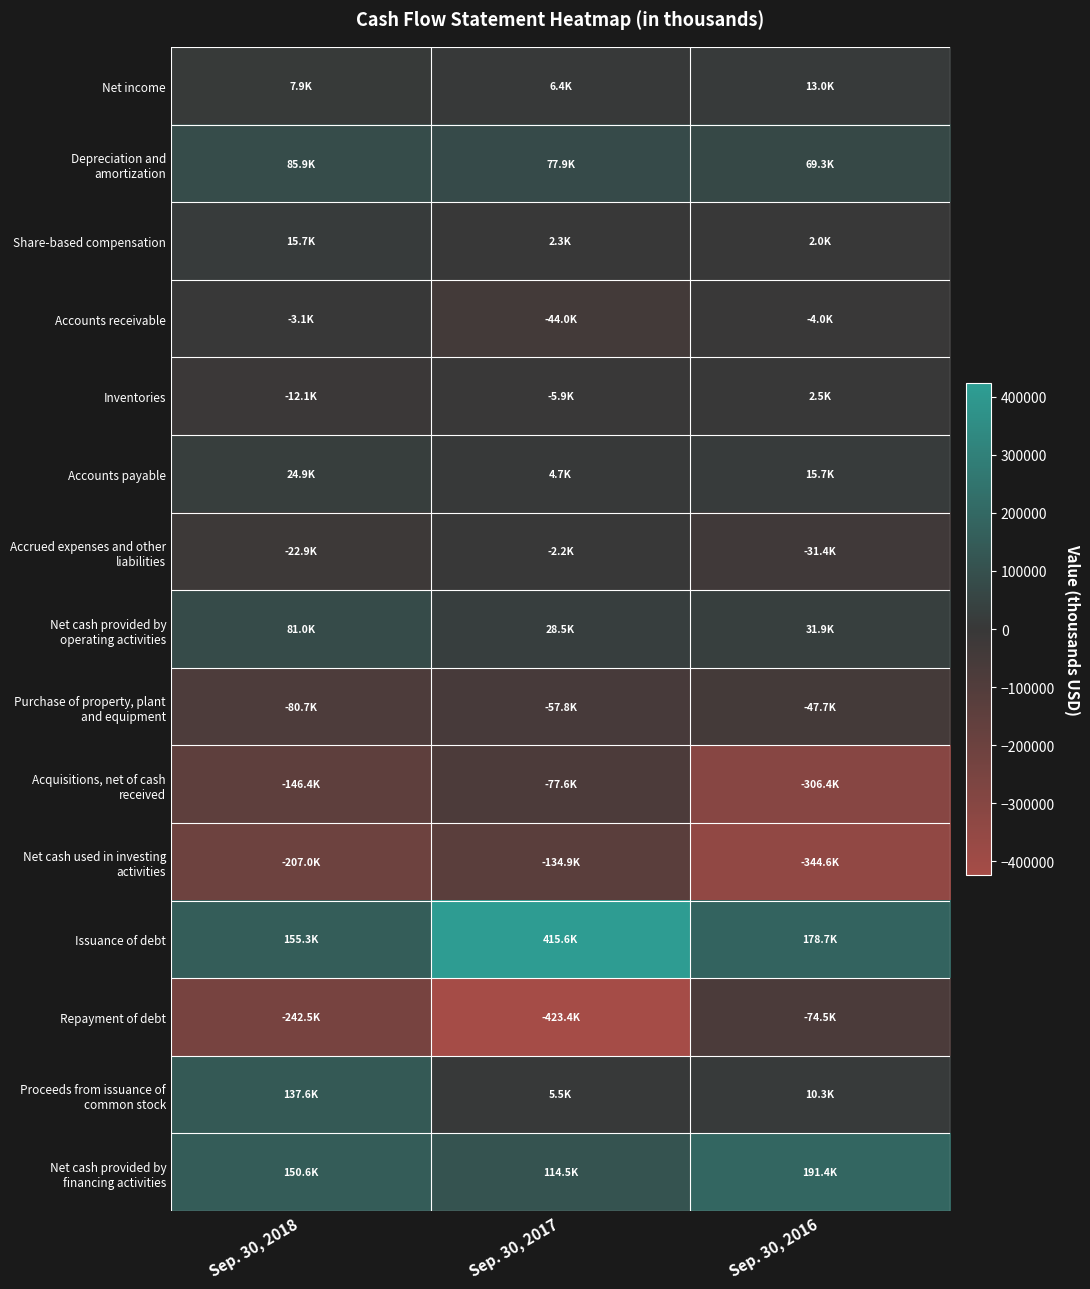

Which has a higher value, Sep. 30, 2018 or Sep. 30, 2016?

Sep. 30, 2016